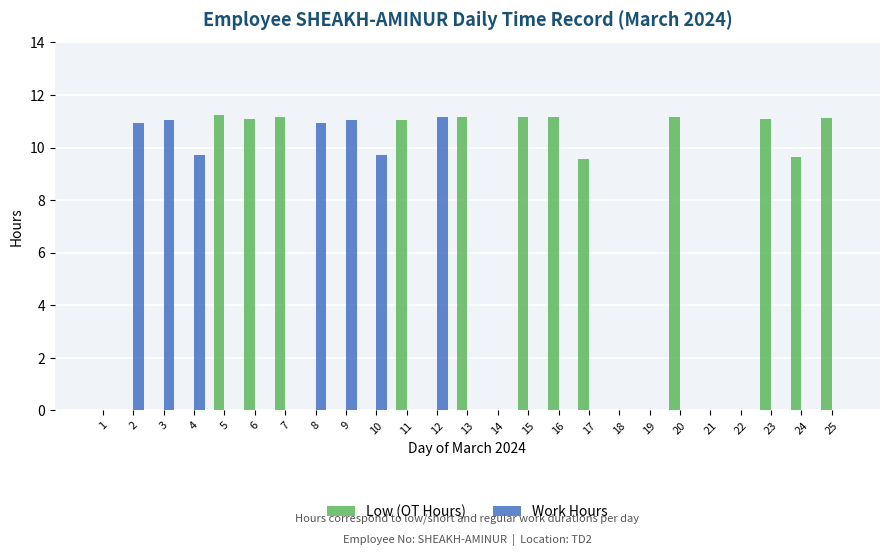

The value of Work Hours at 6 is 5.6. True or false?

False